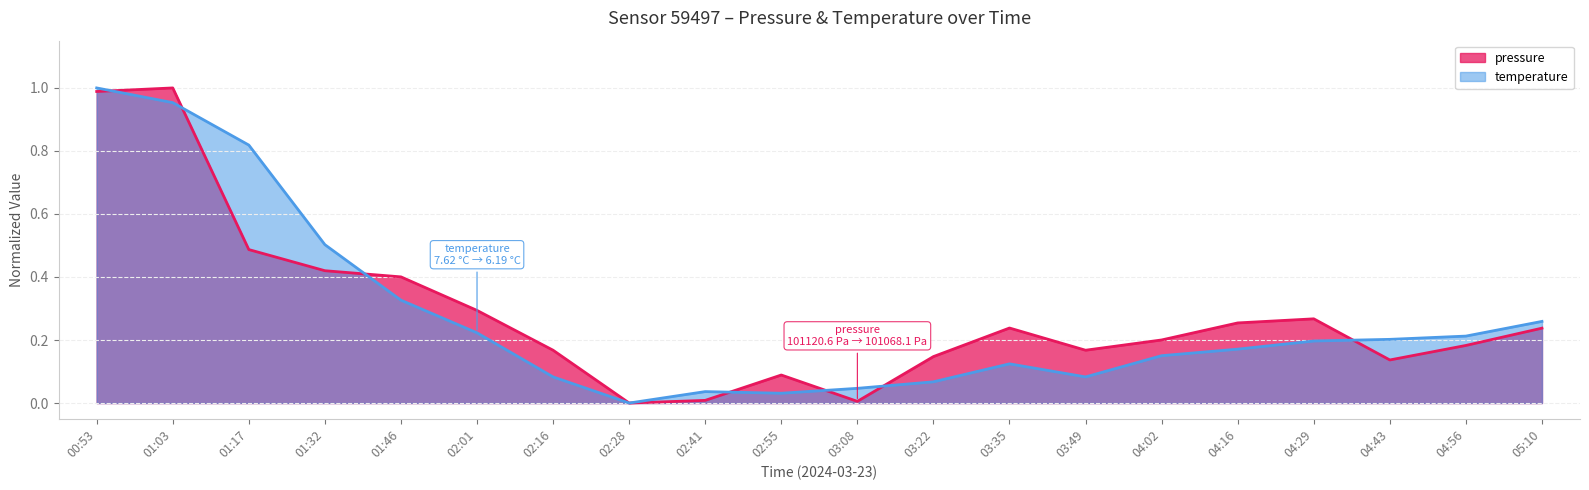

At which label does temperature reach its minimum?

02:28